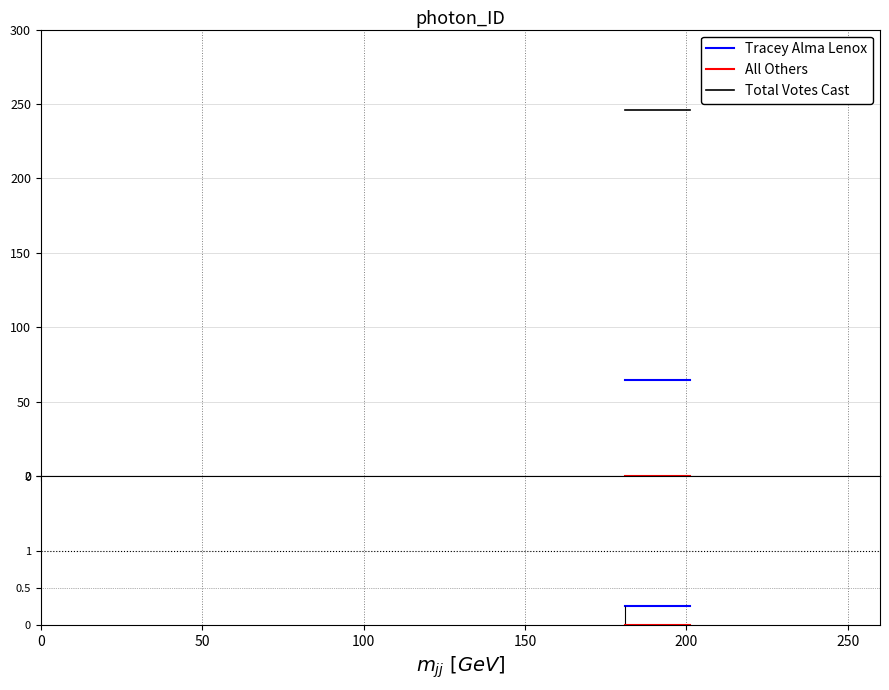

What is the difference between the highest and lowest values at 0?

246.0